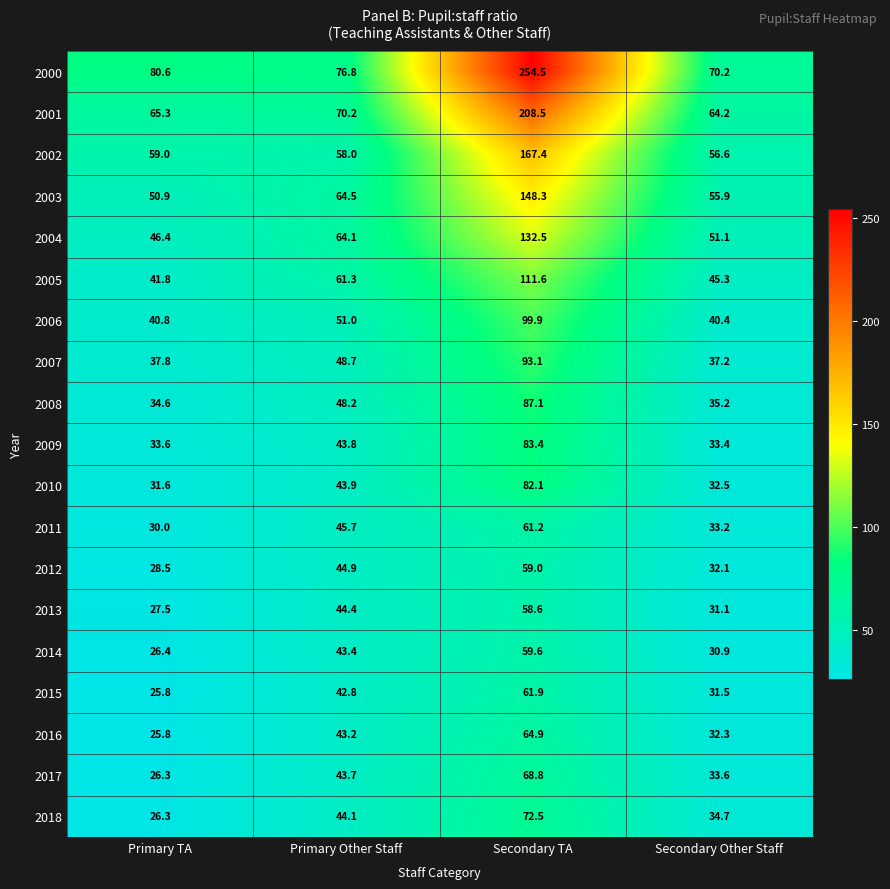

True or false: 2005 has a value of 59.9 at Secondary TA.

False